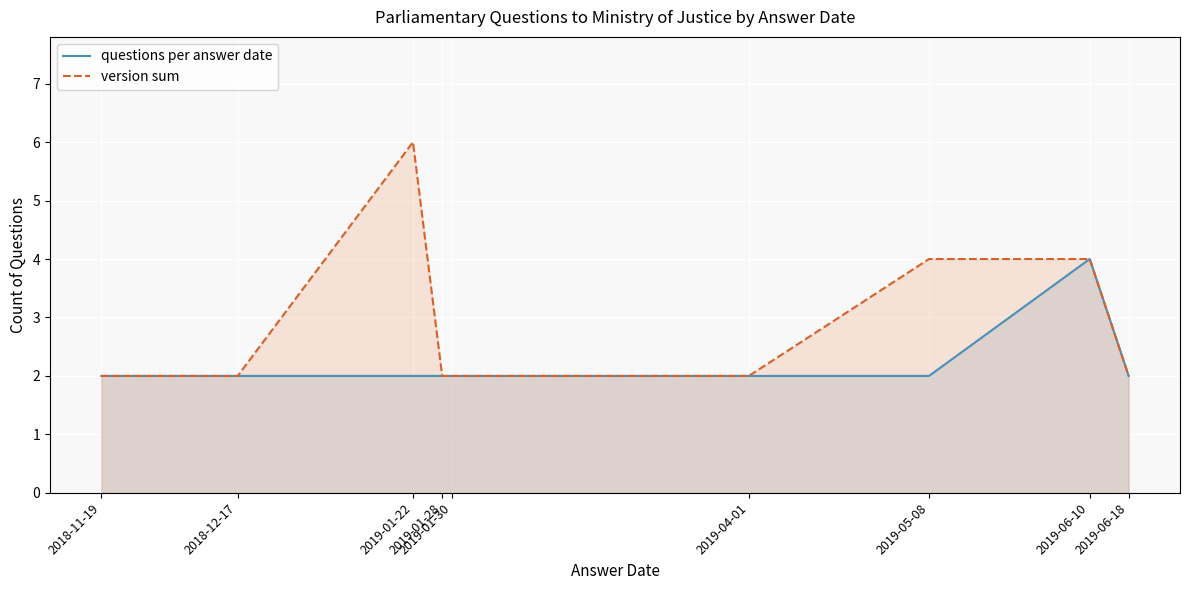

What position from the left is 2019-04-01?

6